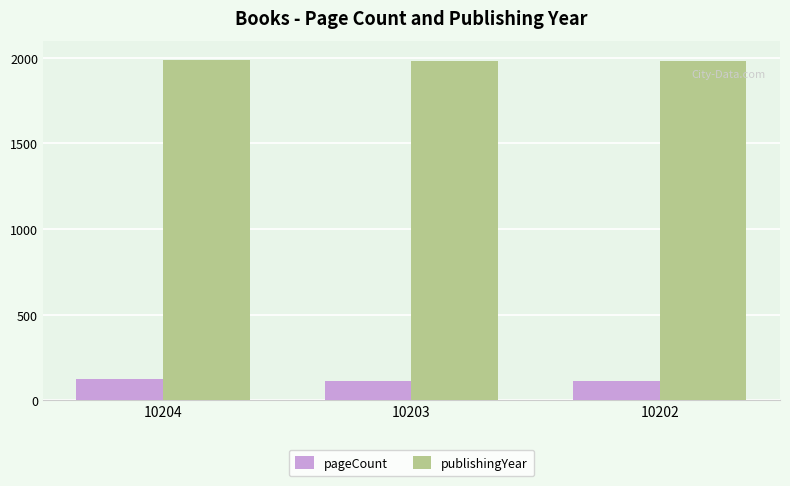

Are the bars horizontal?

No